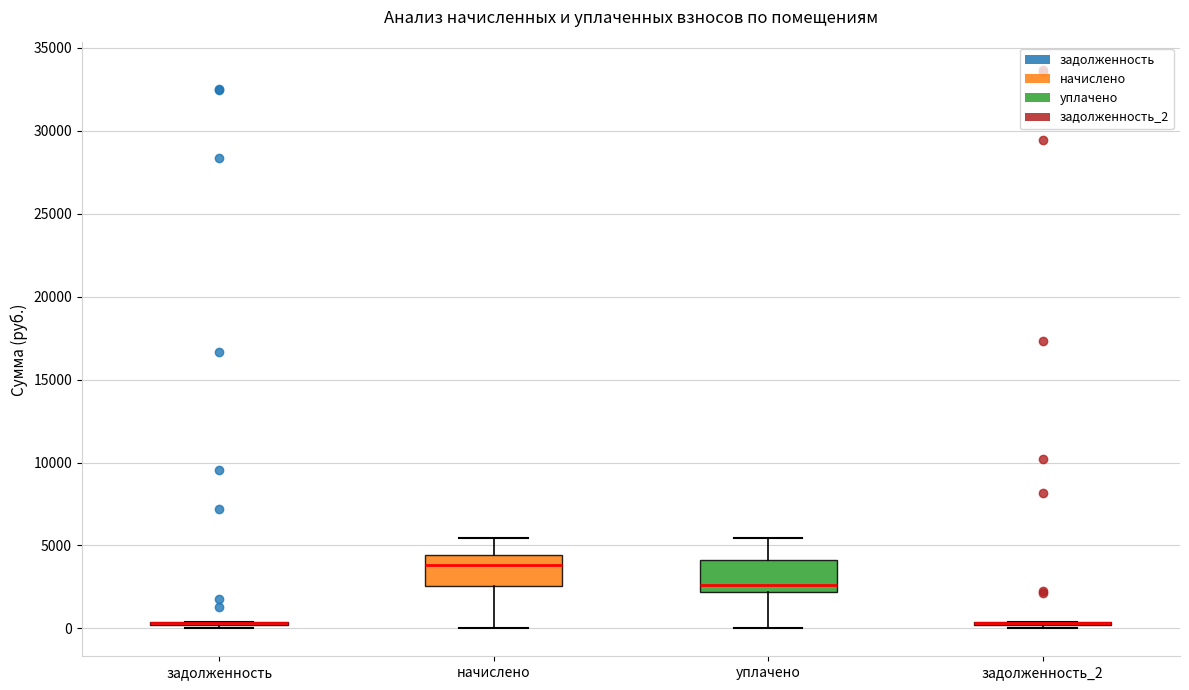

Reading left to right, read every box against the y-axis: the position of its median line, the range the box covers, and the ends of its whiskers. The values are not printed on the chart, so give them approximately, as read against the axis.

задолженность: box collapsed to a line at 500, whiskers 0 to 500
начислено: median 4000, box 2500 to 4500, whiskers 0 to 5500
уплачено: median 2500, box 2000 to 4000, whiskers 0 to 5500
задолженность_2: box collapsed to a line at 500, whiskers 0 to 500